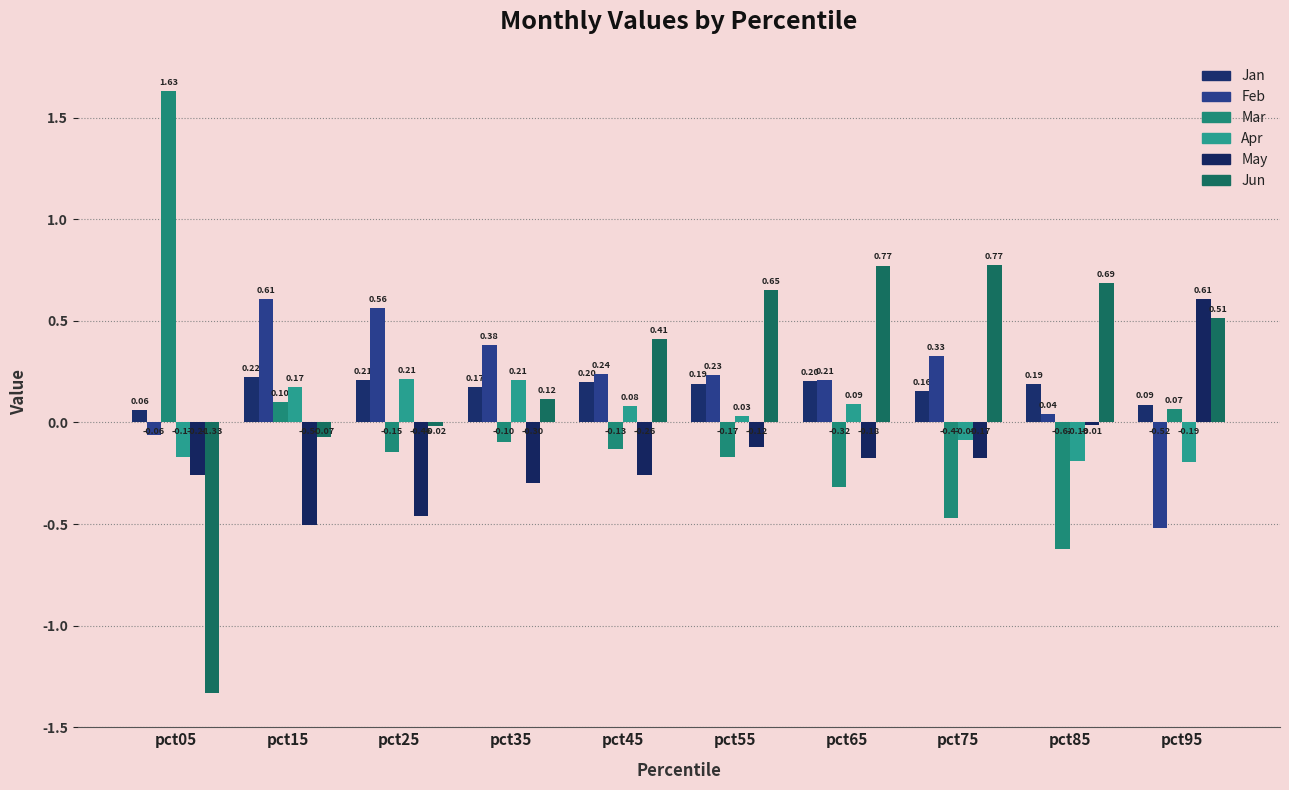

Where does the Mar series first go above 0?

pct05